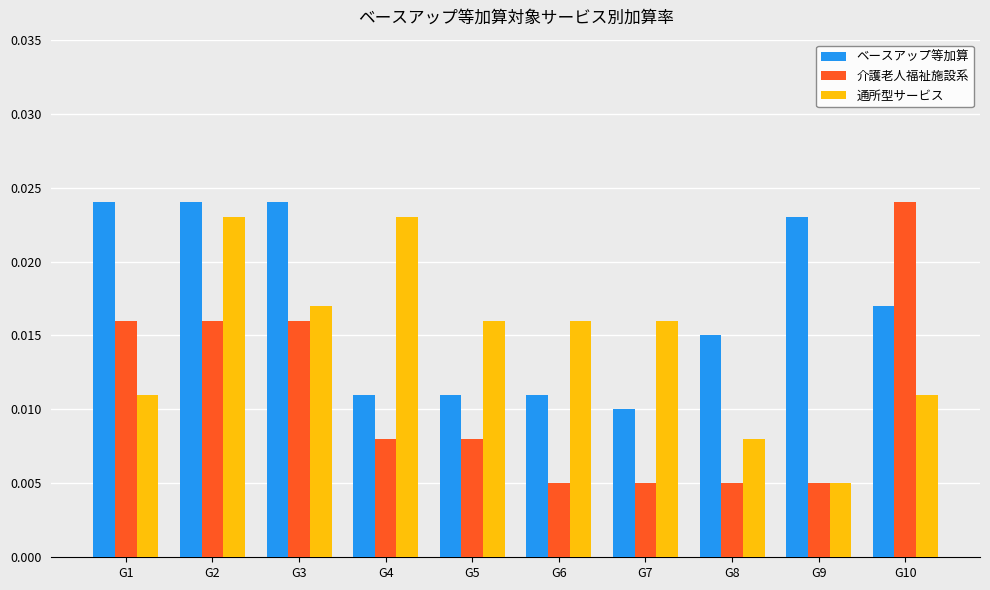

Which series has the largest total across all categories?

ベースアップ等加算